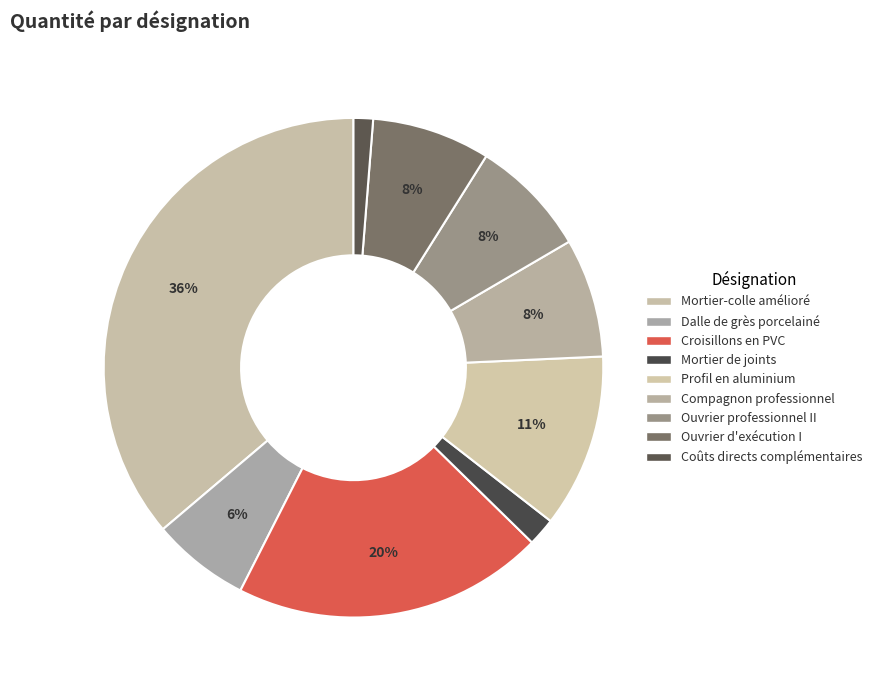

To the nearest percent, what is the average slice percentage?

11%